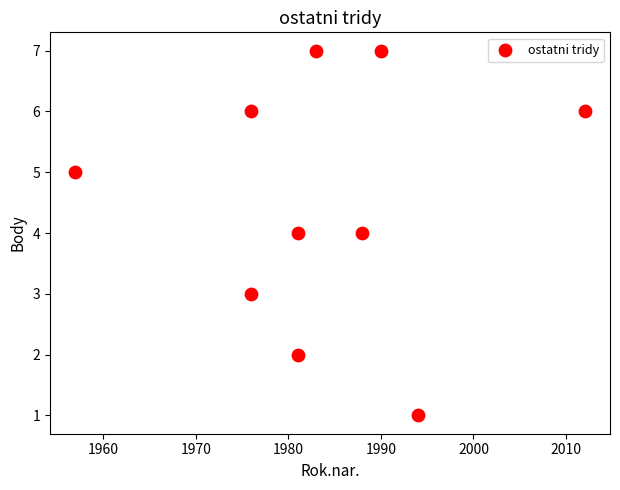

What is the range of Y values (max minus min)?

6